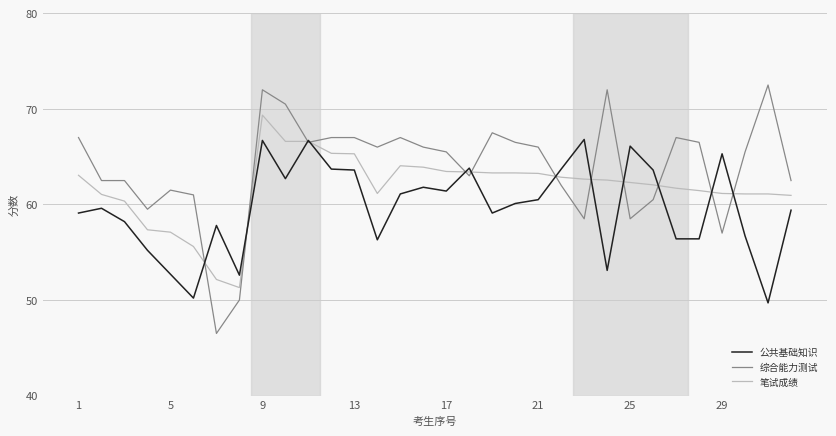

List the series in order of their peak value, lowest first.

公共基础知识, 笔试成绩, 综合能力测试